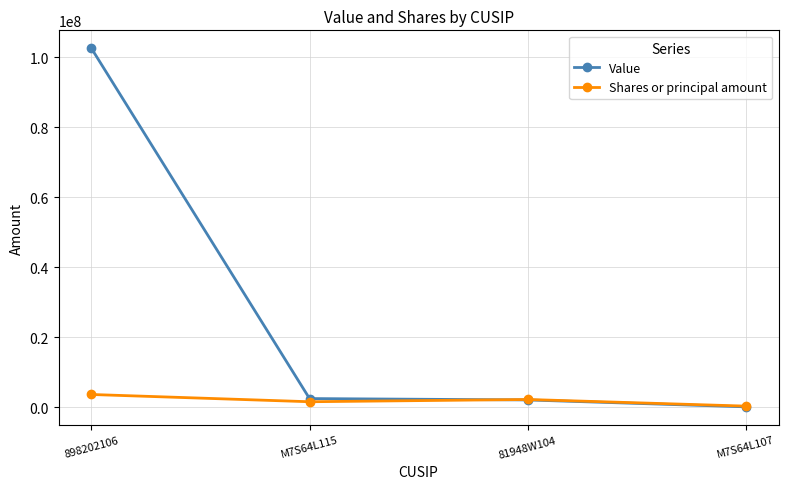

Is this an area chart (filled region under the line)?

No